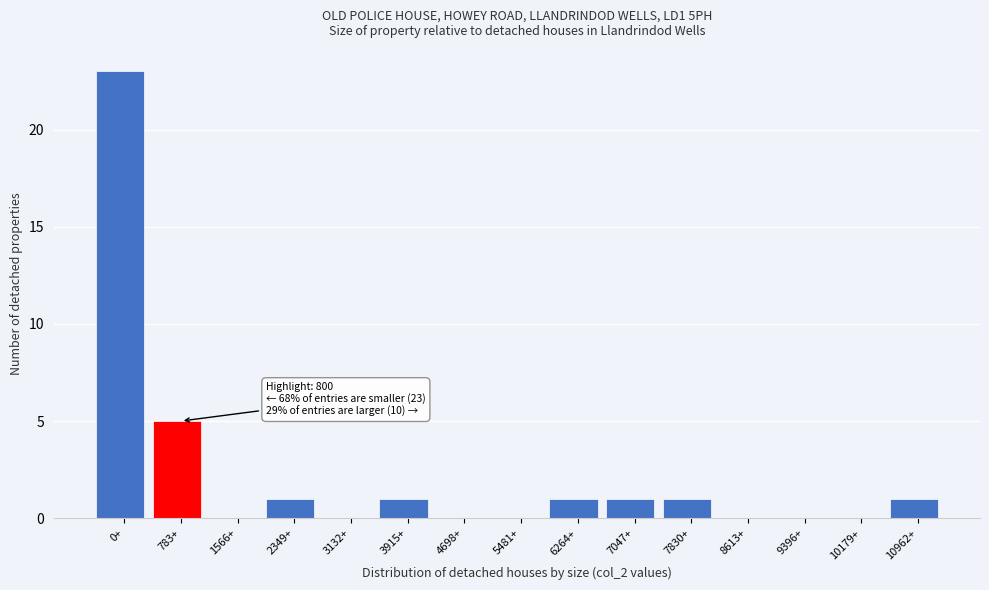

Reading right to left, what are all the values shown in this chart?

10962+=1	10179+=0	9396+=0	8613+=0	7830+=1	7047+=1	6264+=1	5481+=0	4698+=0	3915+=1	3132+=0	2349+=1	1566+=0	783+=5	0+=23